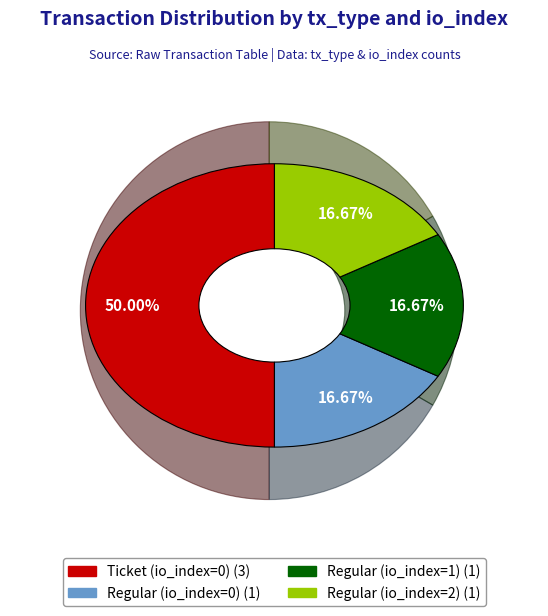

To the nearest percent, what is the difference between the largest and smallest slice percentages?

33%